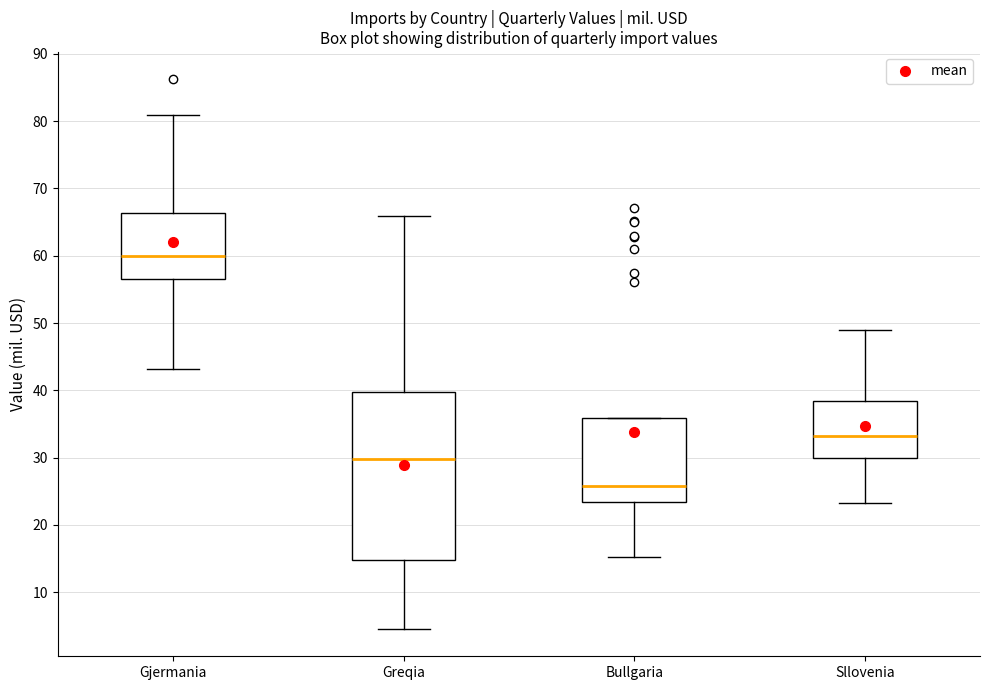

Which box's median line is the highest?

Gjermania